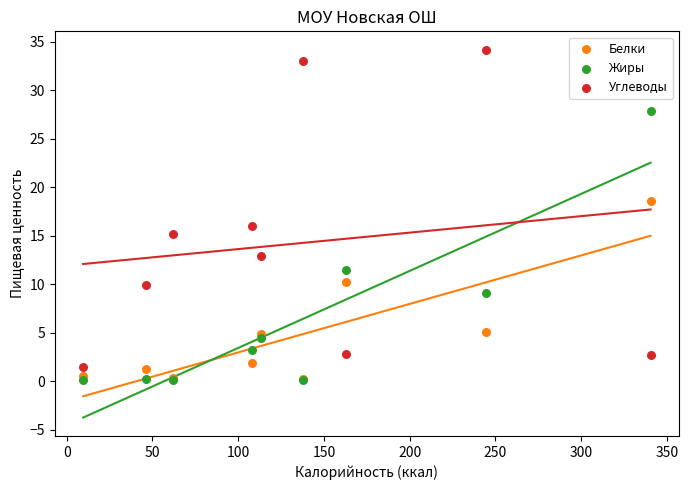

Which series reaches the maximum Y coordinate?

Углеводы